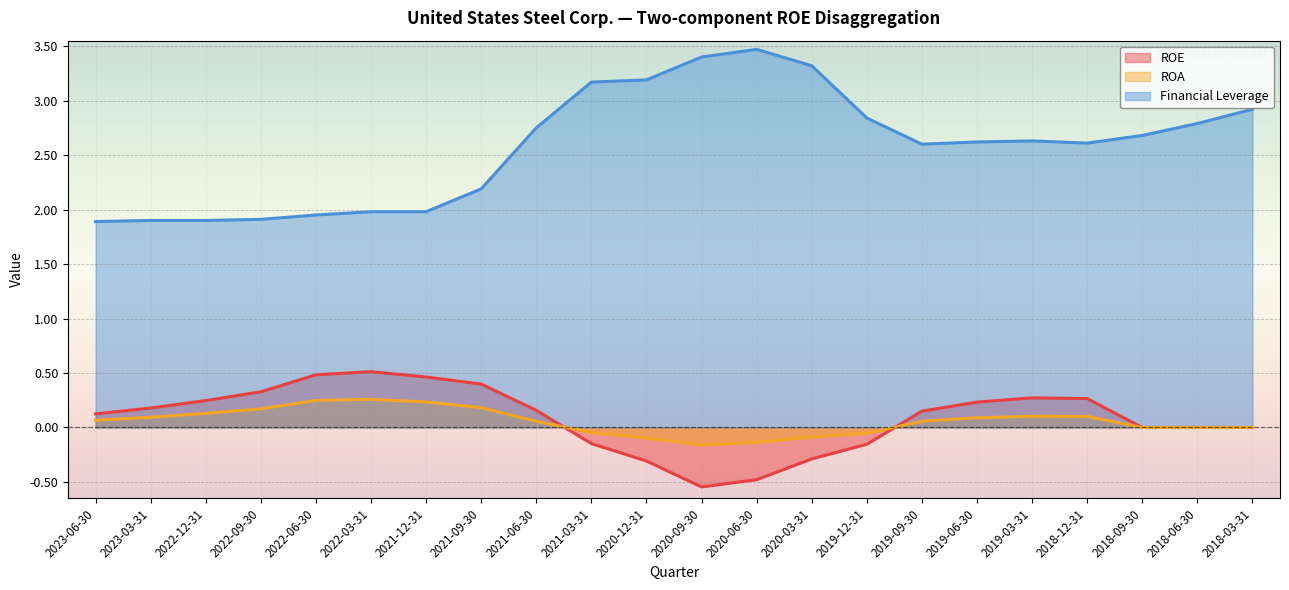

How many interior local peaks does the Financial Leverage series have?

2